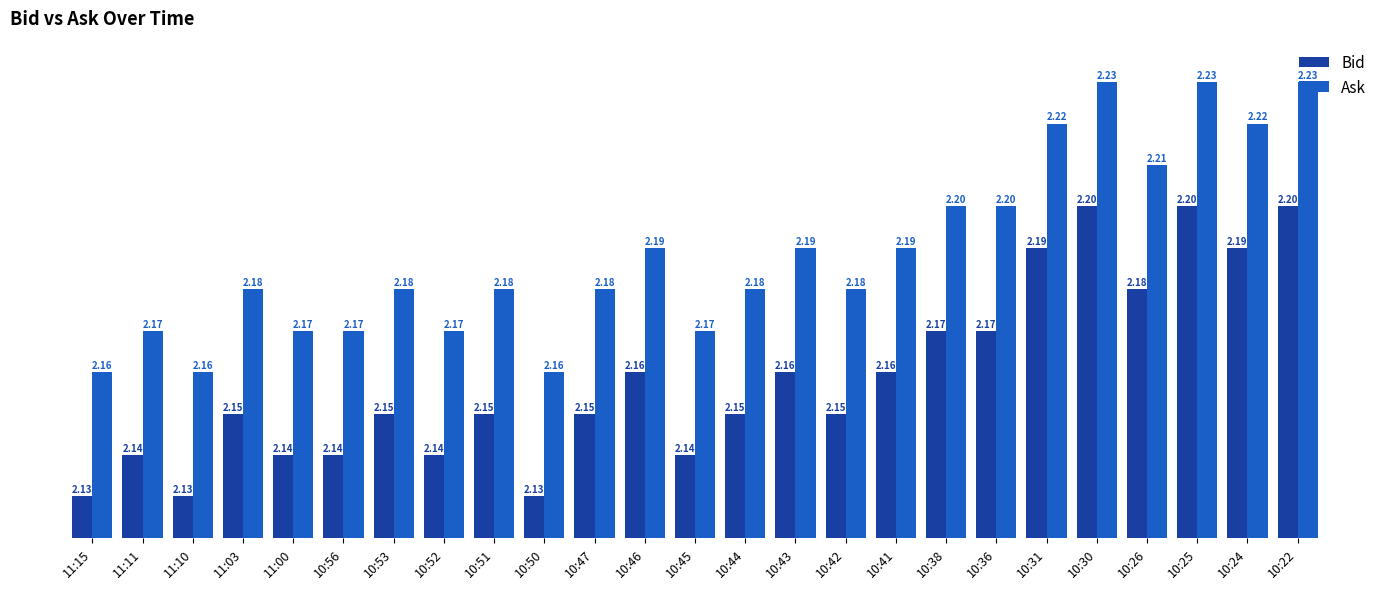

At 10:44, list the series in order from smallest to largest.

Bid, Ask